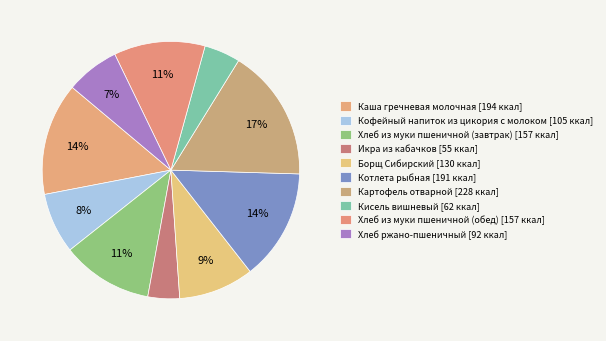

The Хлеб ржано-пшеничный slice represents 16% of the pie. True or false?

False